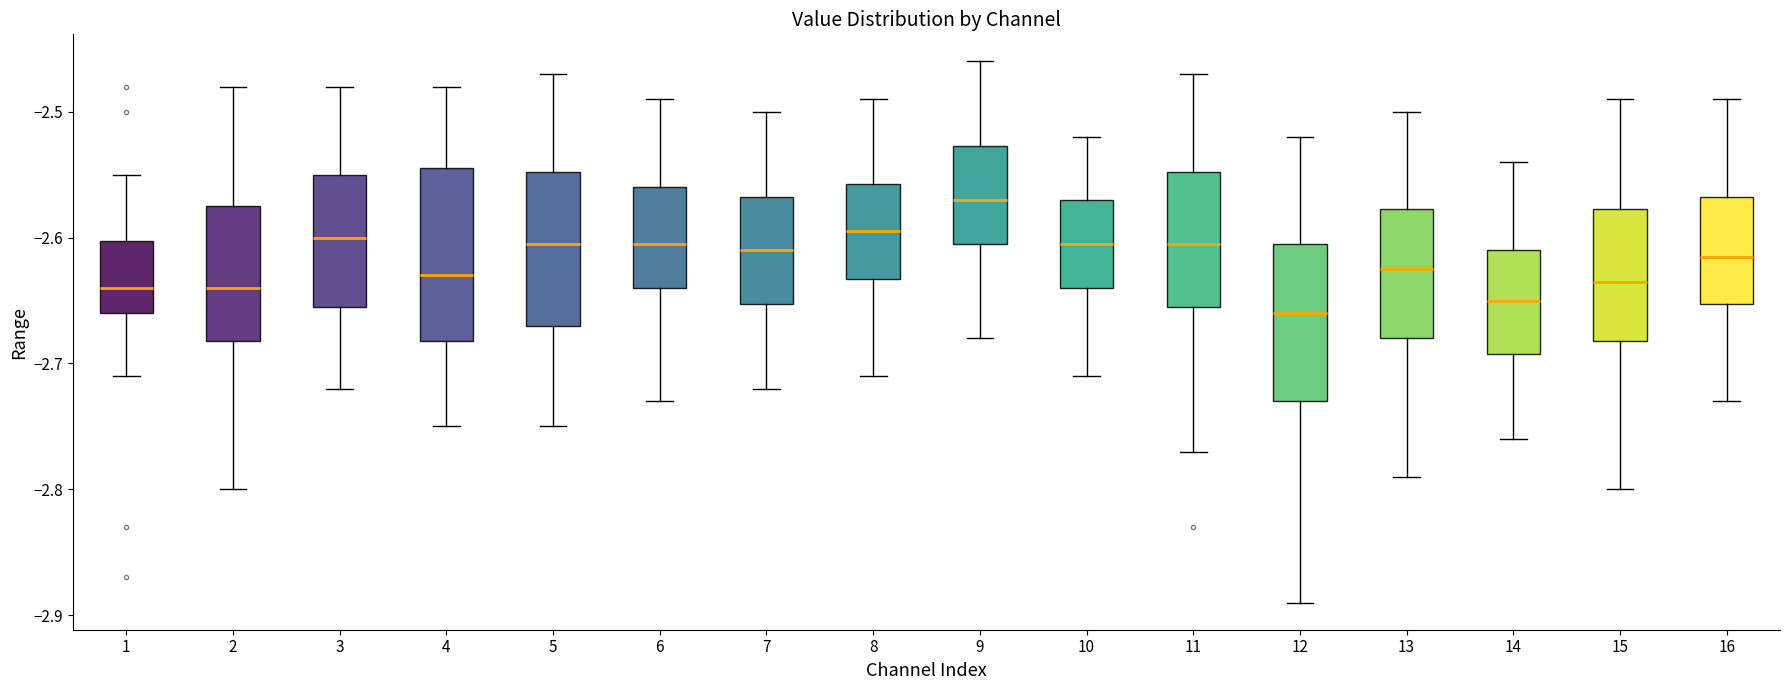

Comparing the boxes themselves (not the whiskers), which one is the tallest?

4